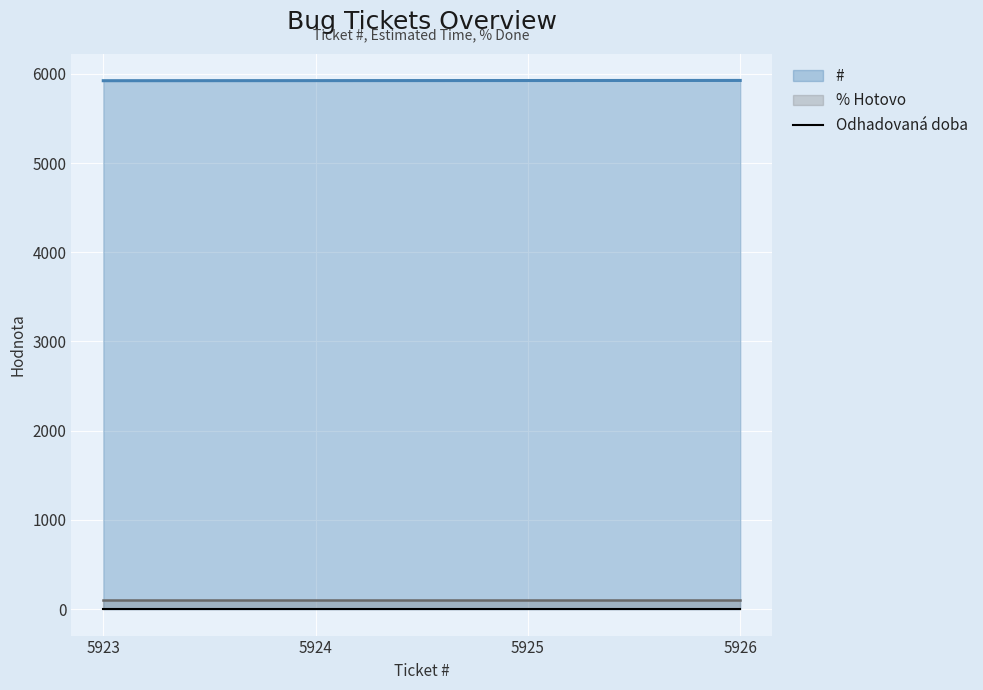

Is it true that % Hotovo equals 100 at 2017-05-13 (5924)?

True